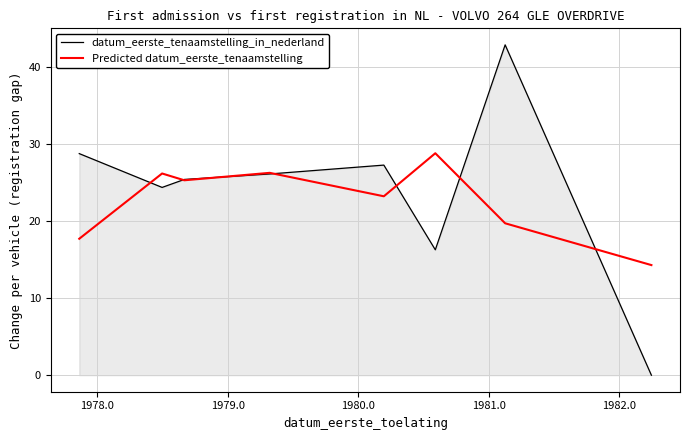

What is the greatest value displayed?

42.8